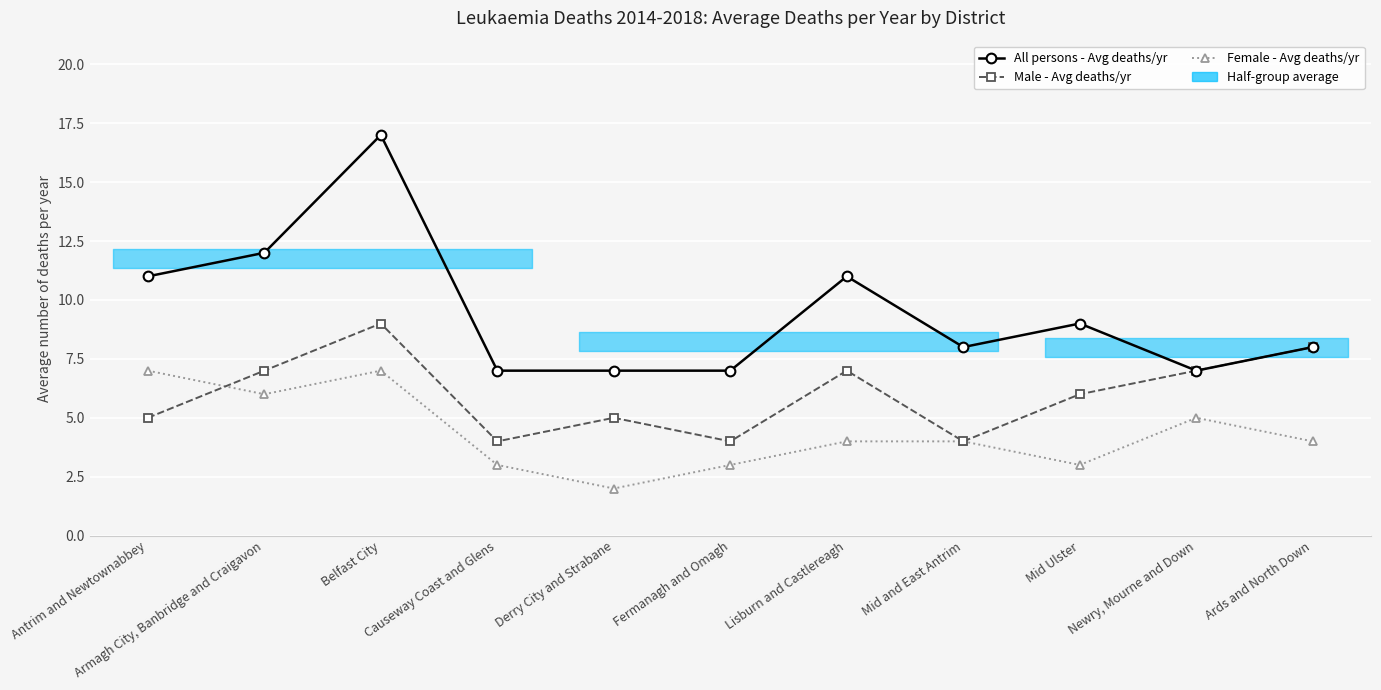

Which series has the largest total across all categories?

All persons - Avg deaths/yr